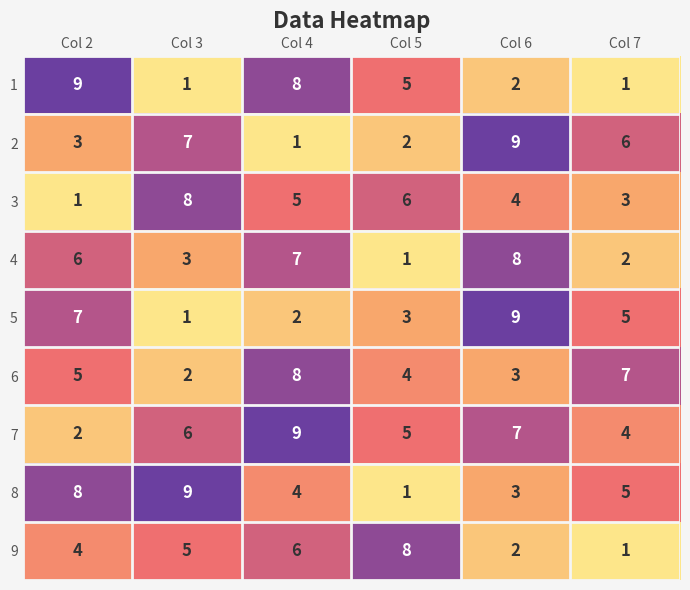

What is the difference between the maximum and minimum values in the 9 series?

7